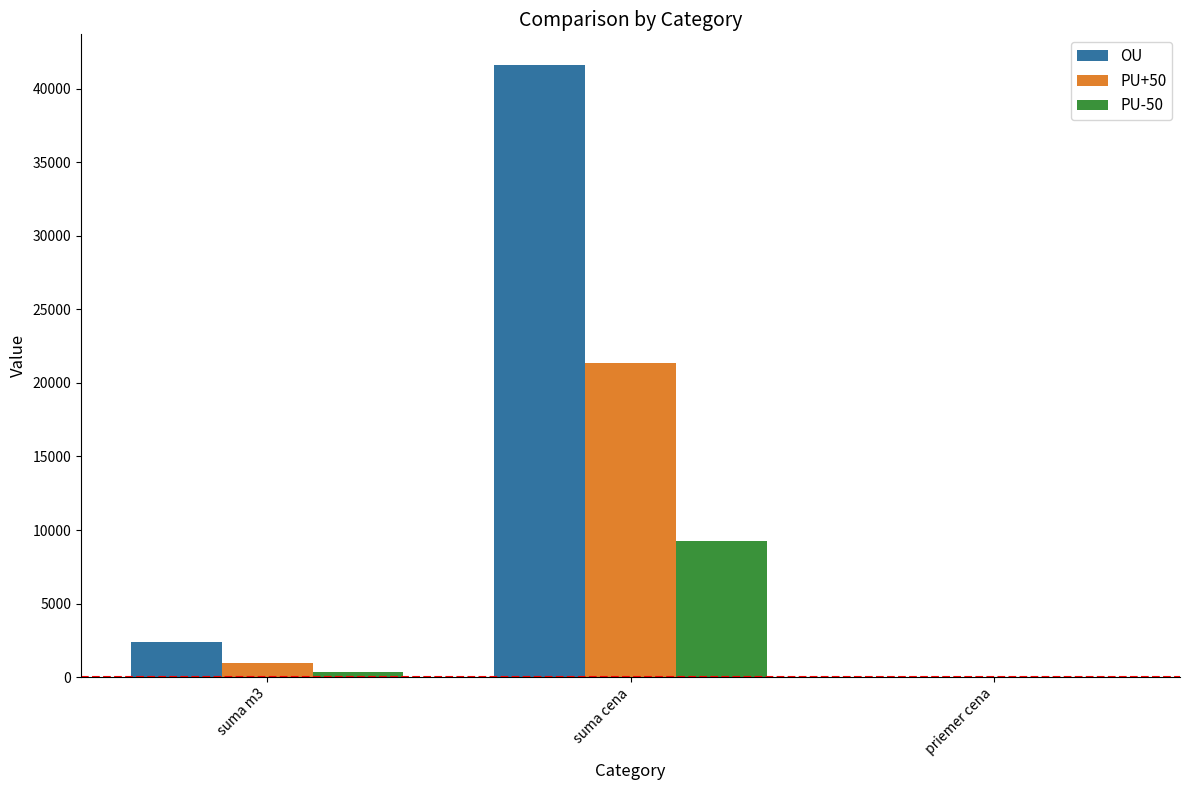

Which series changed the most between suma m3 and suma cena?

OU